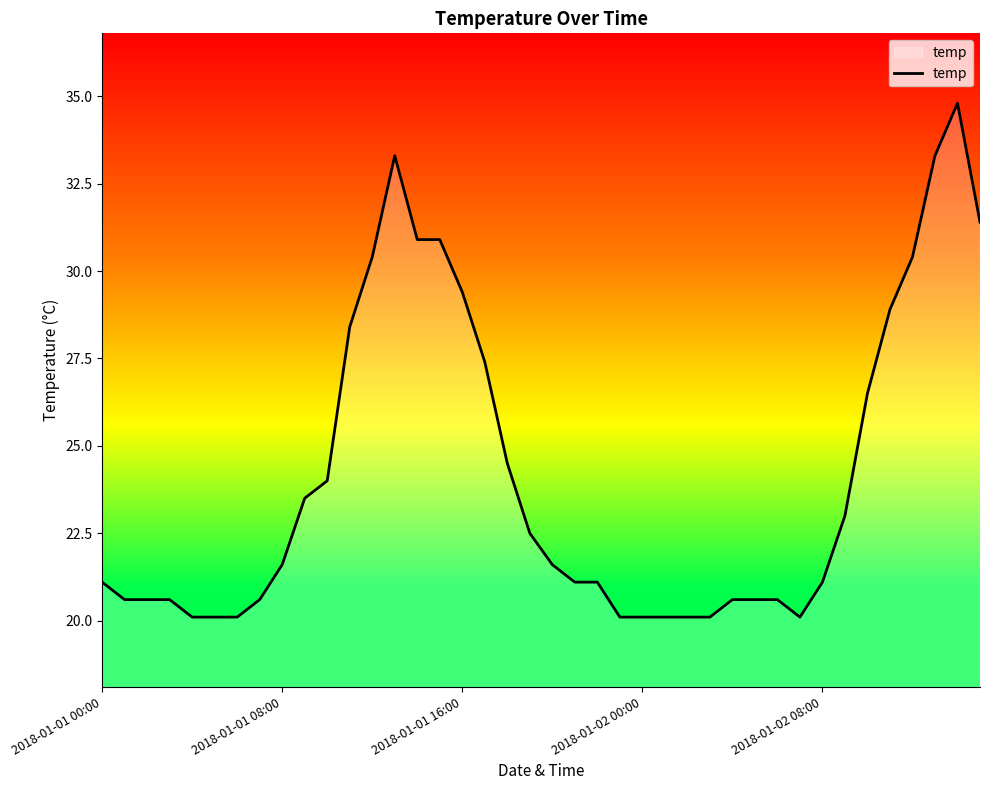

How many values are below 21?

16